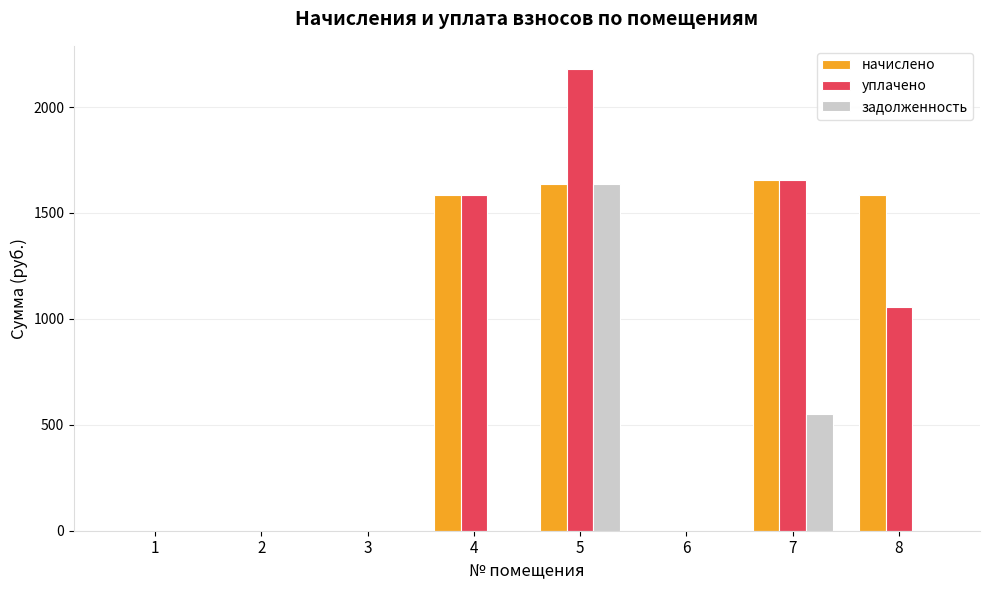

Reading right to left, transcribe all the data shown in this chart.

начислено: 1583.7	1653.4	0.0	1635.0	1583.7	0.0	0.0	0.0
уплачено: 1055.8	1653.4	0.0	2180.0	1583.7	0.0	0.0	0.0
задолженность: 0.0	551.1	0.0	1635.0	0.0	0.0	0.0	0.0